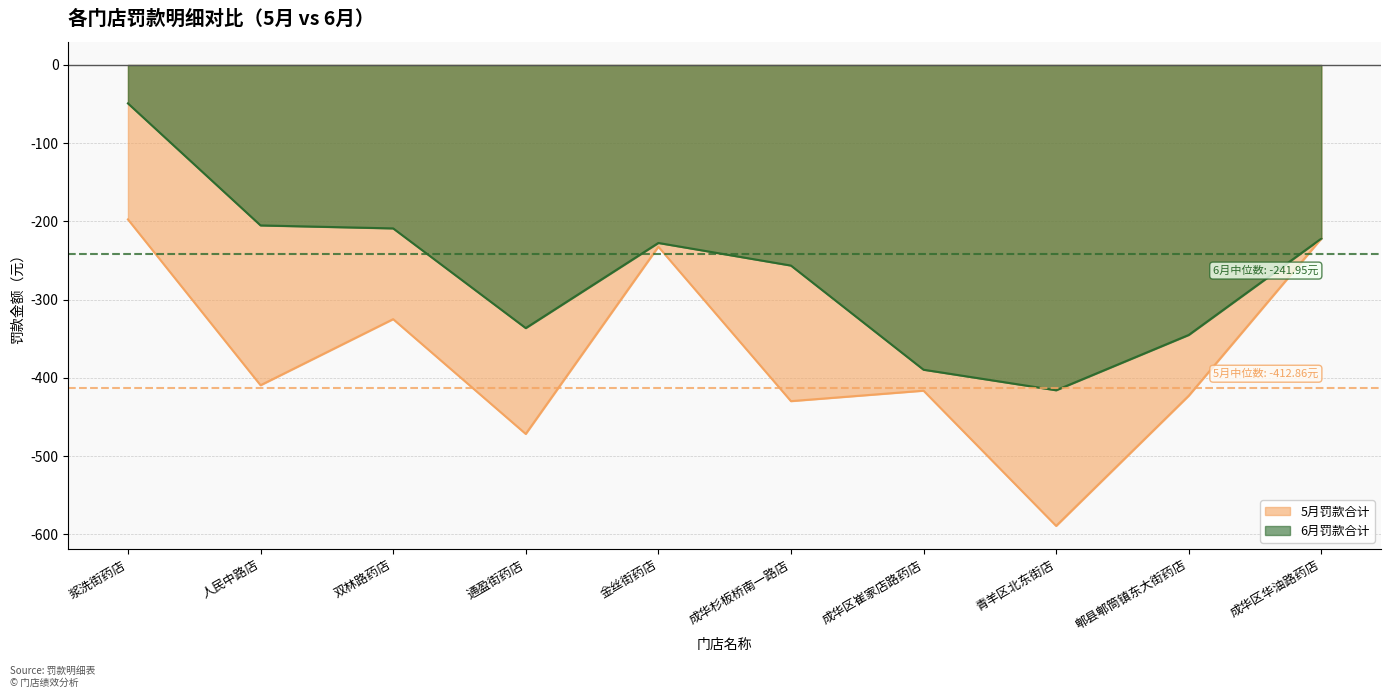

What is the value of the 6月罚款合计 point at the 3rd from the left?

-208.9